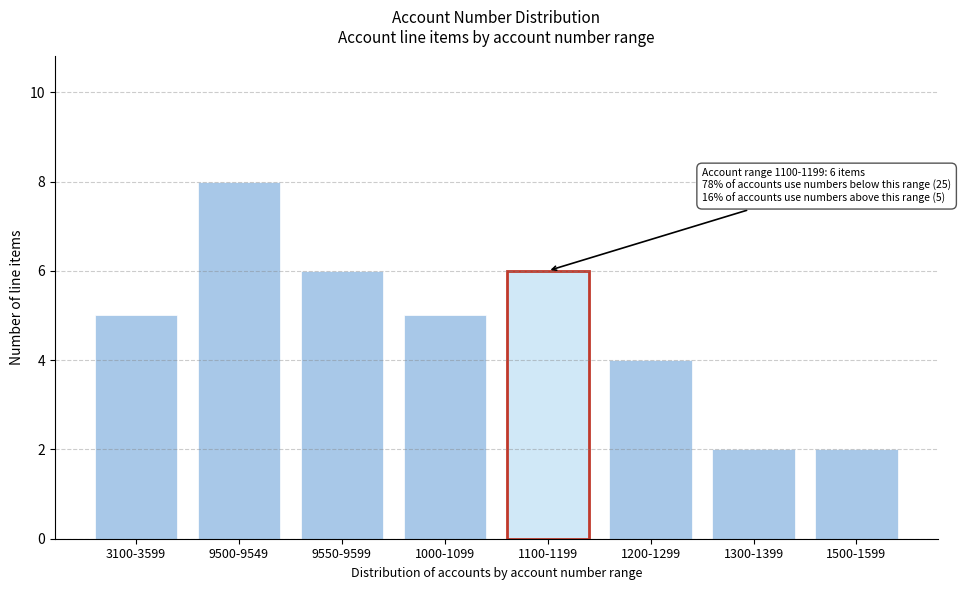

Reading left to right, transcribe all the data shown in this chart.

3100-3599=5	9500-9549=8	9550-9599=6	1000-1099=5	1100-1199=6	1200-1299=4	1300-1399=2	1500-1599=2